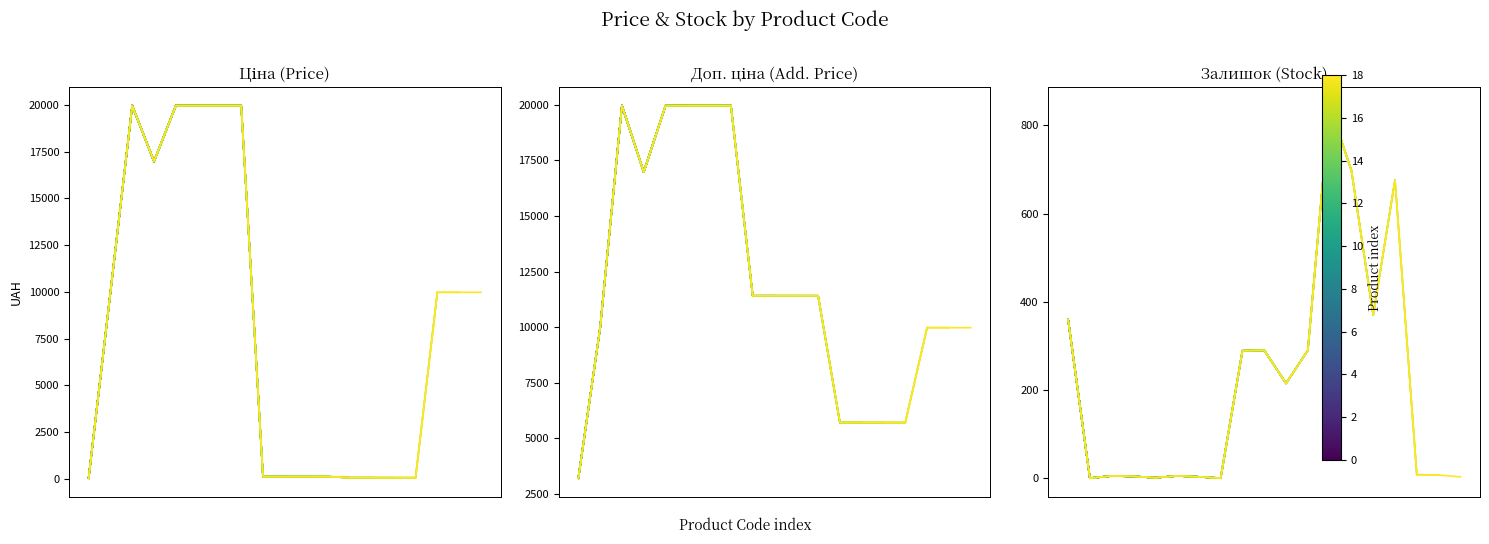

How many lines are shown in the chart?

3